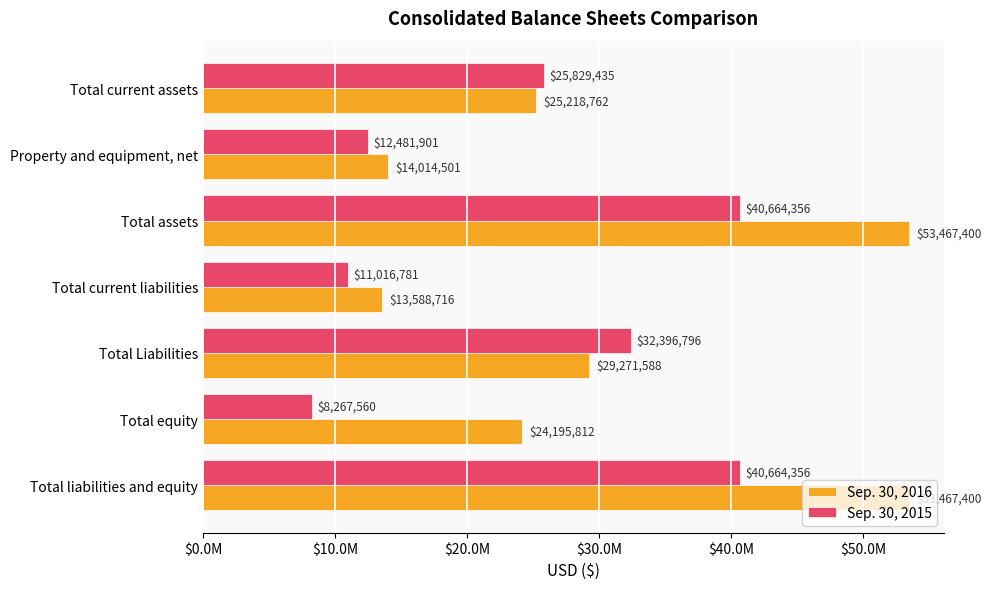

What are all the series names shown in the legend?

Sep. 30, 2016, Sep. 30, 2015